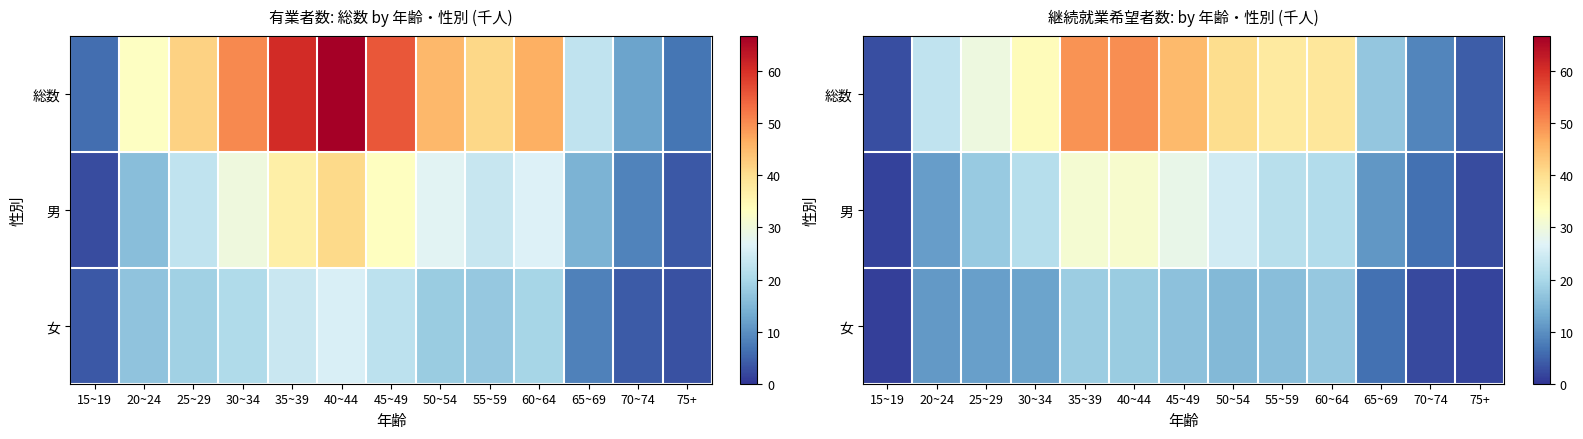

What is the average value of the 総数 series?

29.2